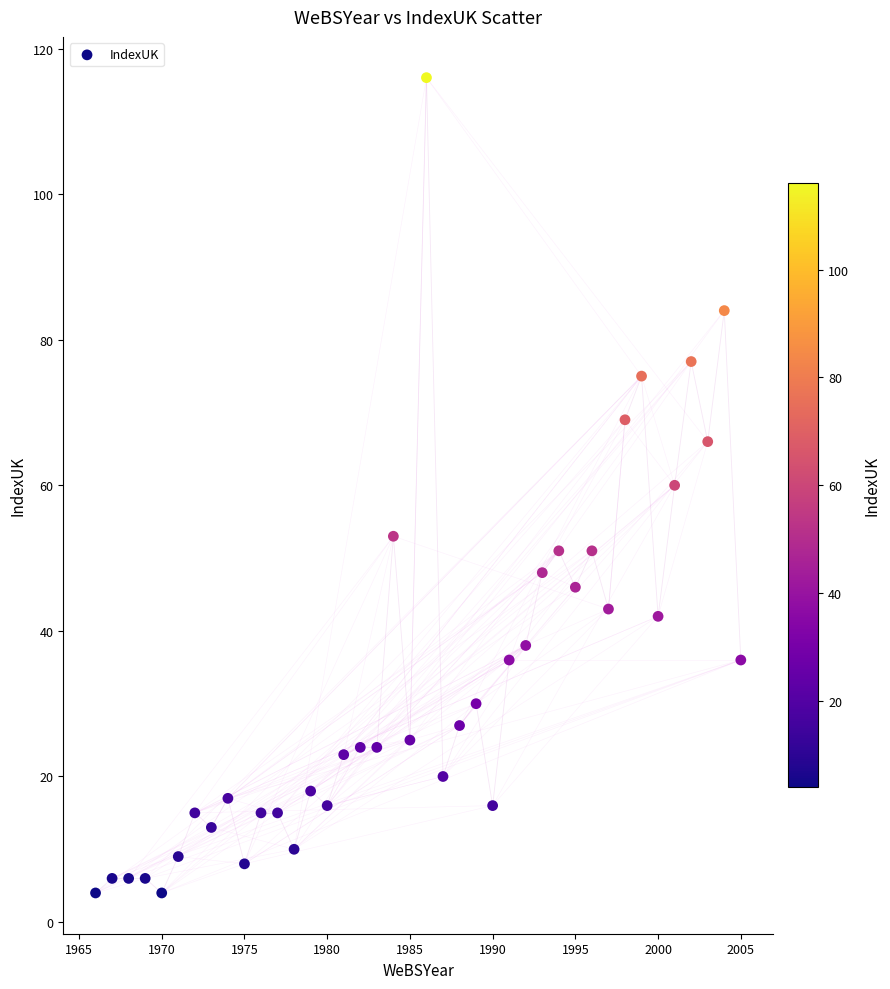

What is the range of X values (max minus min)?

39